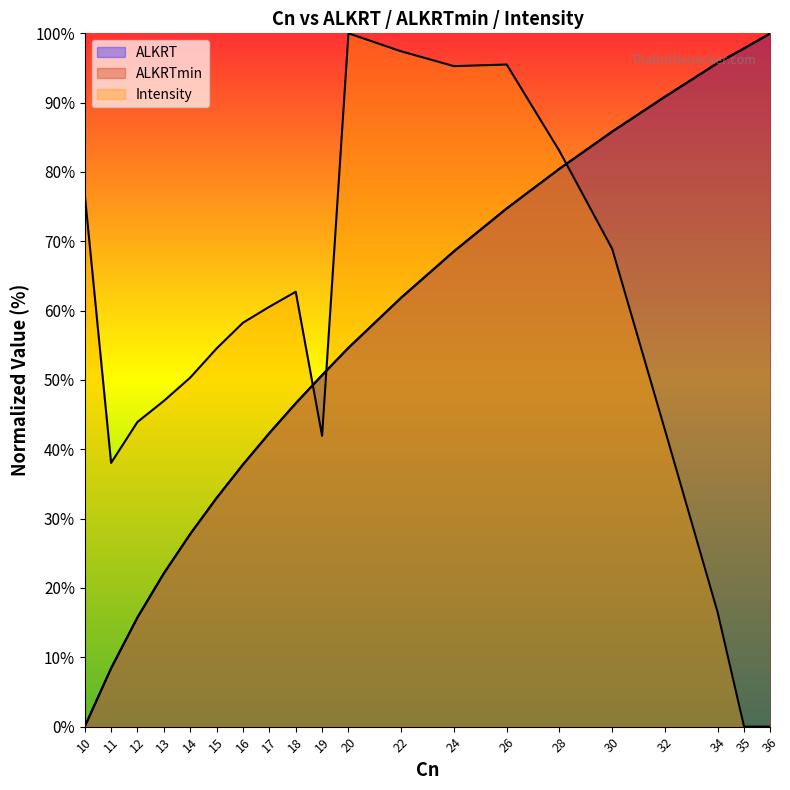

Does the chart display data point markers on the line(s)?

No